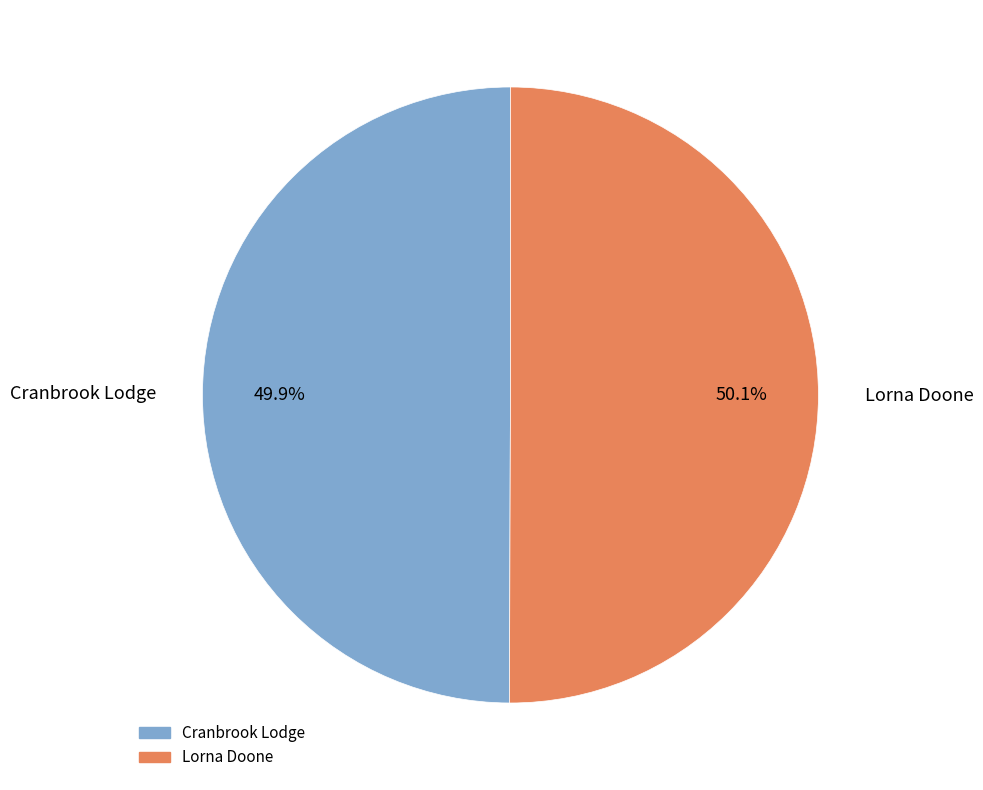

Is there a majority slice in this chart?

Yes